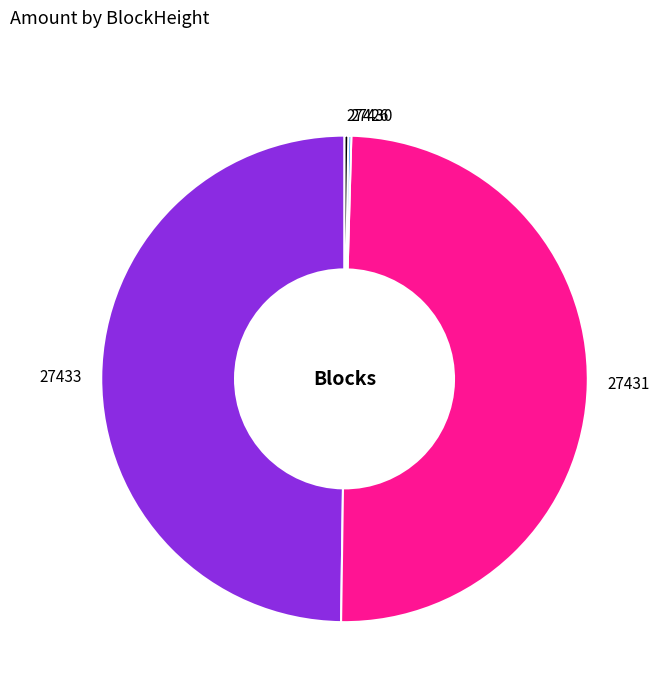

Which slice is the smallest?

27430